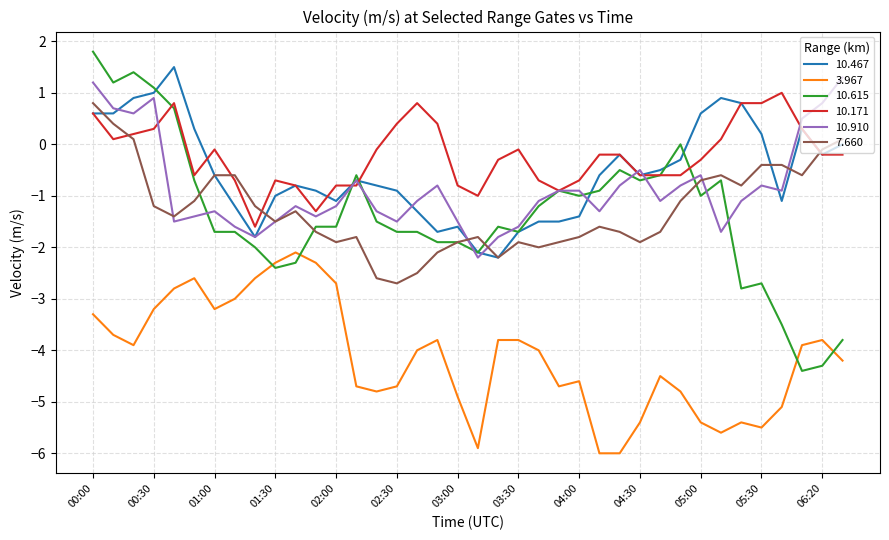

What is the minimum value shown in the chart?

-6.0